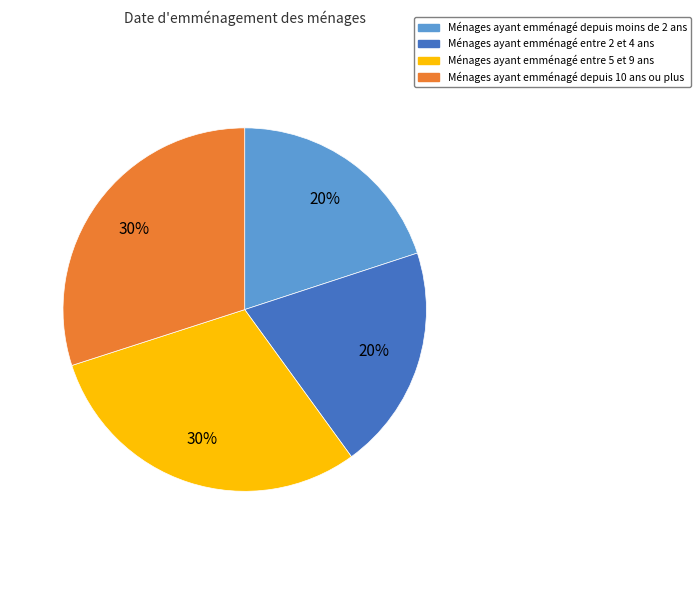

Is there a majority slice in this chart?

No